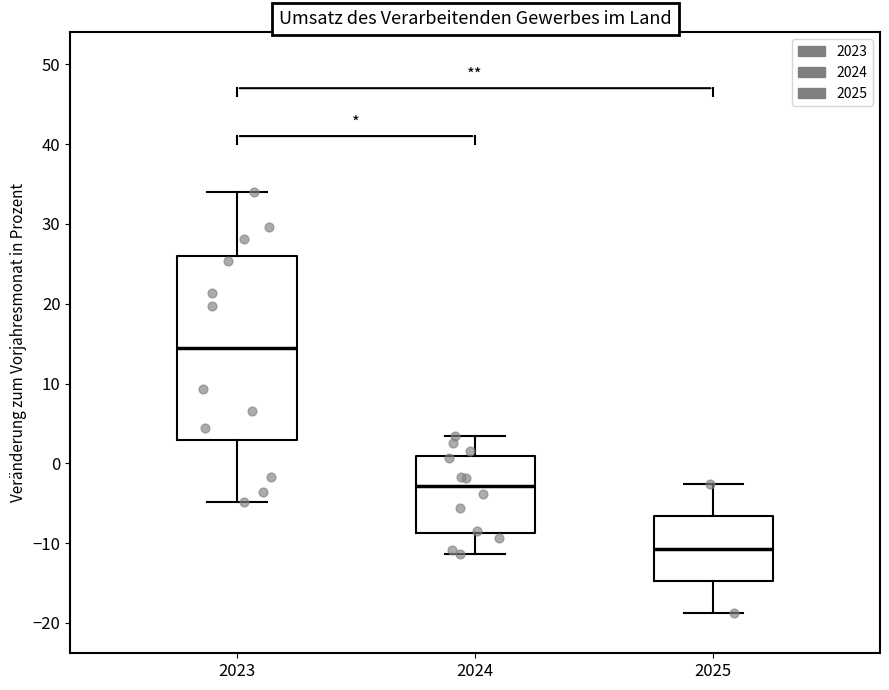

Reading left to right, read every box against the y-axis: the position of its median line, the range the box covers, and the ends of its whiskers. The values are not printed on the chart, so give them approximately, as read against the axis.

2023: median 15, box 3 to 26, whiskers -5 to 34
2024: median -3, box -9 to 1, whiskers -11 to 3
2025: median -11, box -15 to -7, whiskers -19 to -3